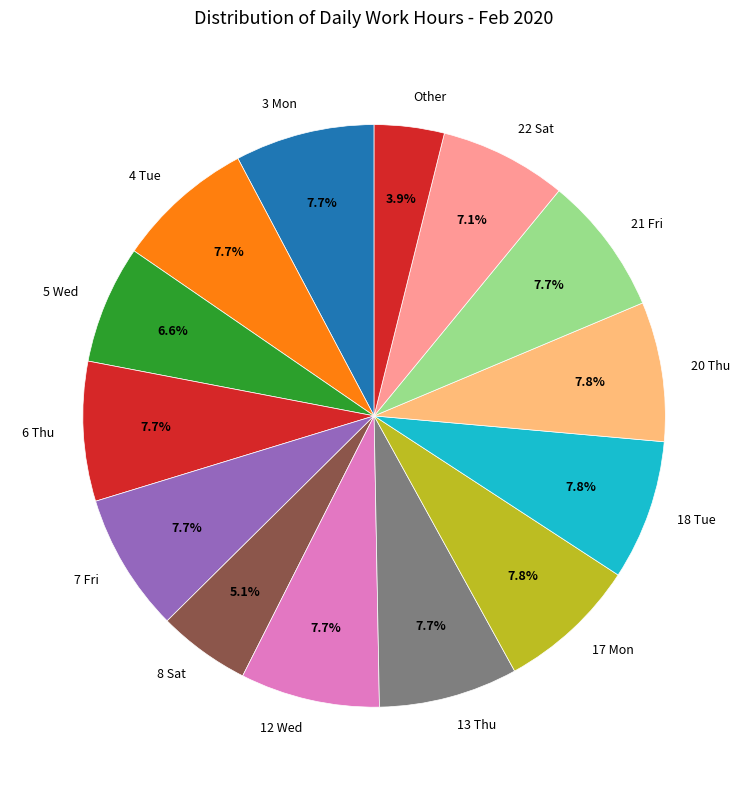

Which category has the smallest portion of the pie?

Other